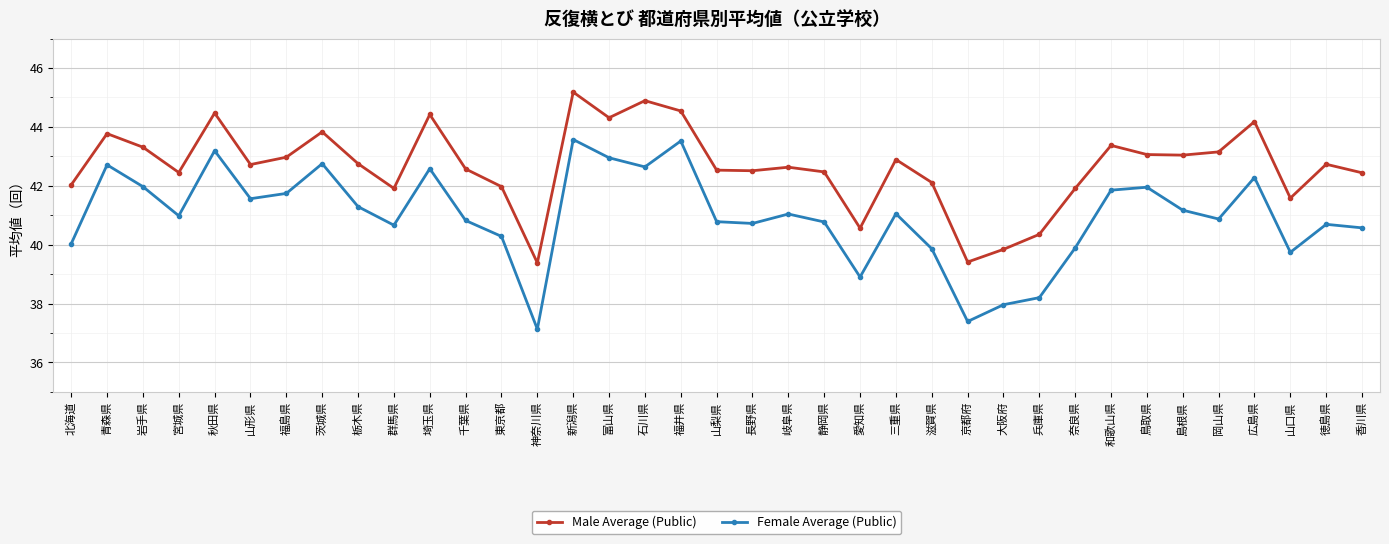

What are all the series names shown in the legend?

Male Average (Public), Female Average (Public)